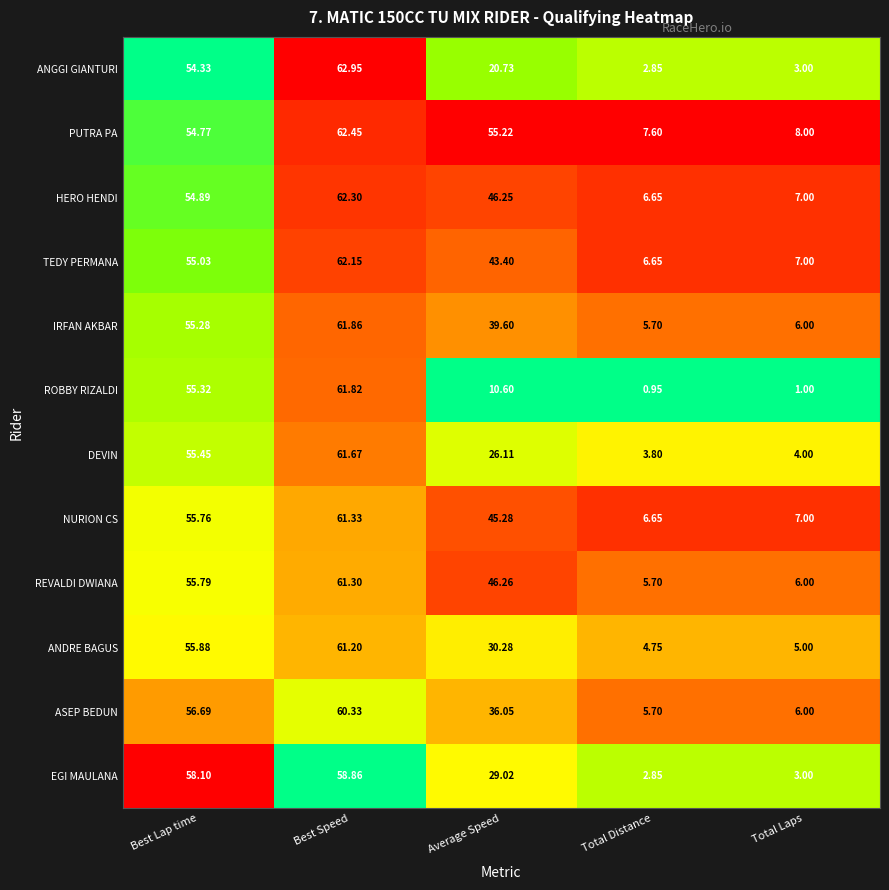

At which label is REVALDI DWIANA closest to 33?

Average Speed